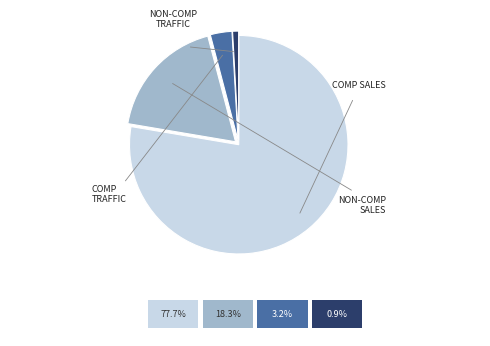

Does any single category account for the majority?

Yes